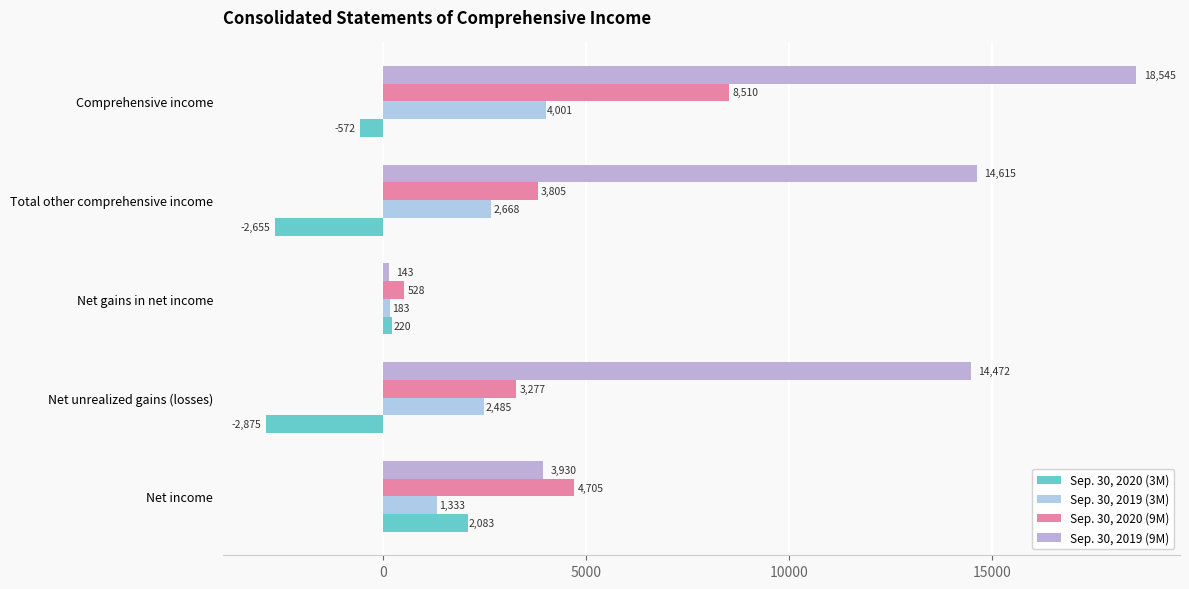

Rank the series by their maximum value, from highest to lowest.

Sep. 30, 2019 (9M), Sep. 30, 2020 (9M), Sep. 30, 2019 (3M), Sep. 30, 2020 (3M)